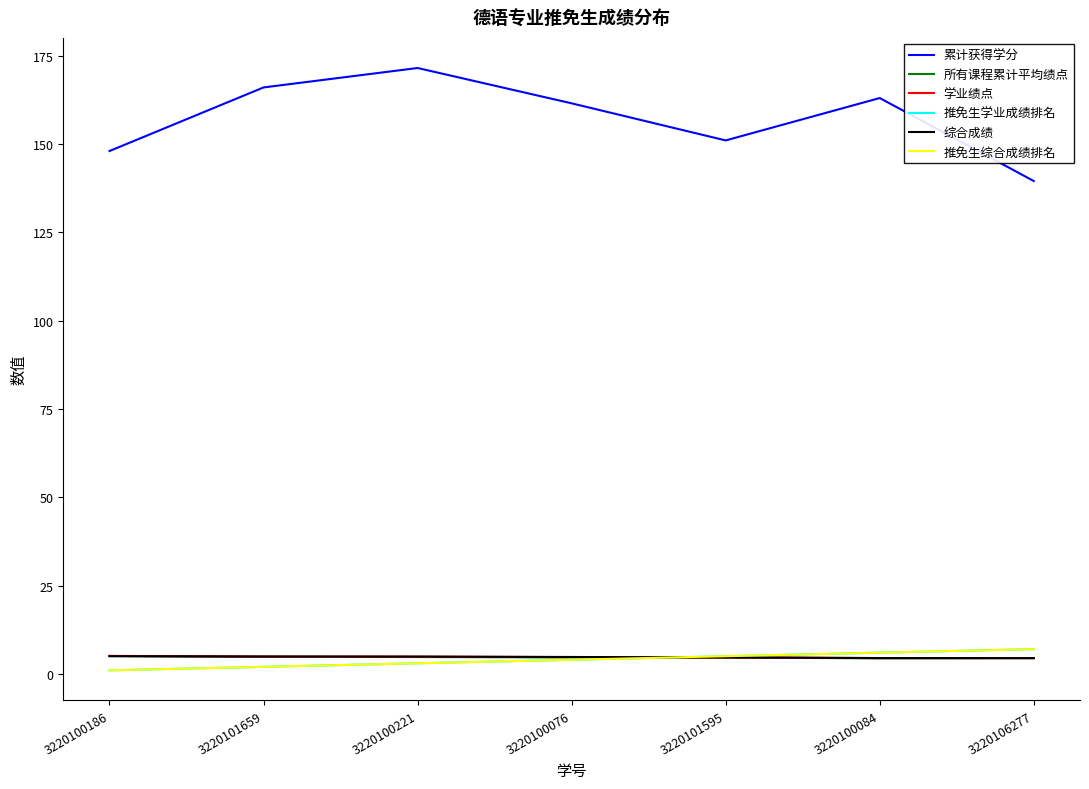

True or false: 推免生综合成绩排名 has more than 0 interior local peaks.

False